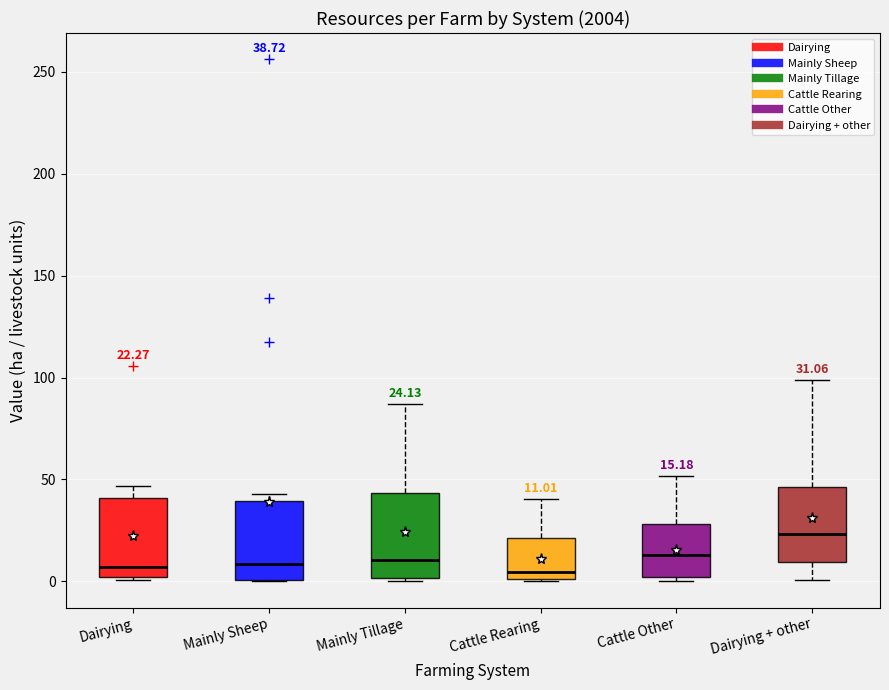

Which box has the highest median line?

Dairying + other